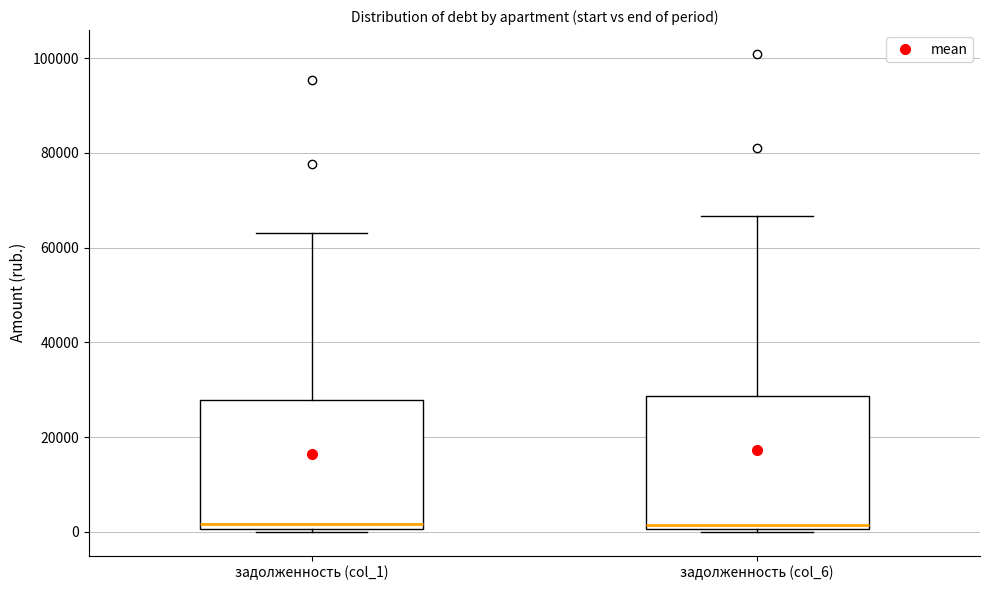

Reading left to right, read every box against the y-axis: the position of its median line, the range the box covers, and the ends of its whiskers. The values are not printed on the chart, so give them approximately, as read against the axis.

задолженность (col_1): median 2000, box 0 to 28000, whiskers 0 to 64000
задолженность (col_6): median 2000, box 0 to 28000, whiskers 0 to 66000